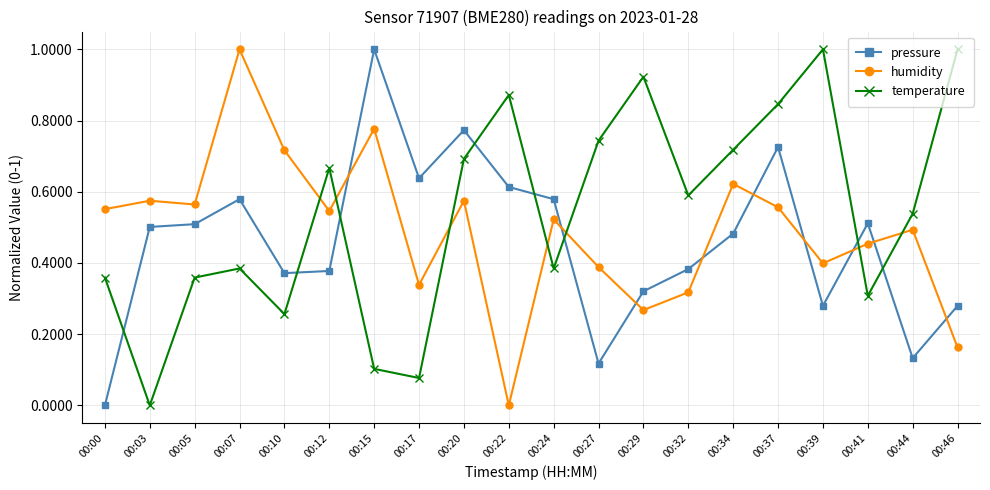

True or false: pressure has more than 0 interior local peaks.

True